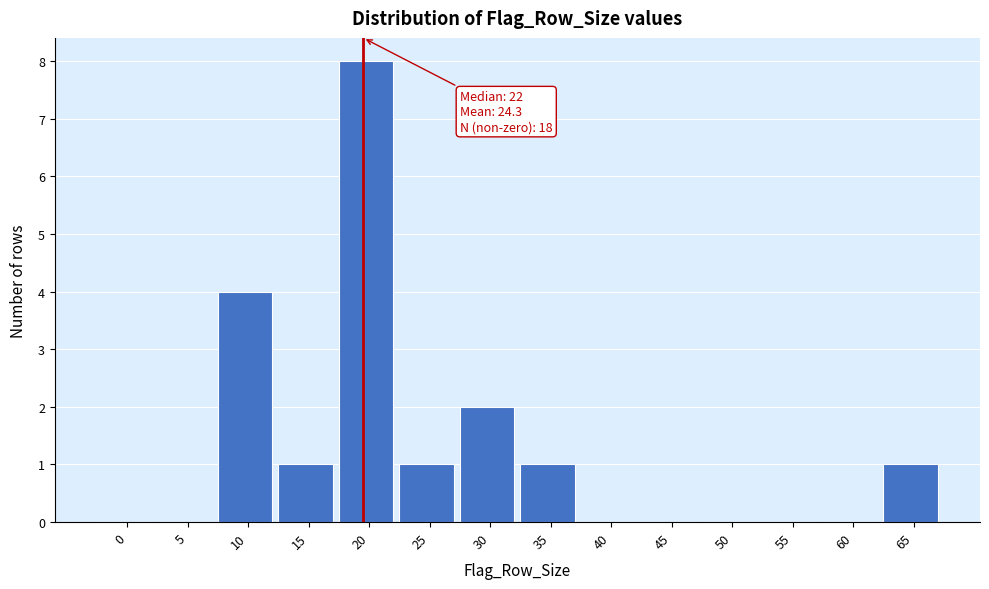

Reading right to left, what are all the values shown in this chart?

65=1	60=0	55=0	50=0	45=0	40=0	35=1	30=2	25=1	20=8	15=1	10=4	5=0	0=0